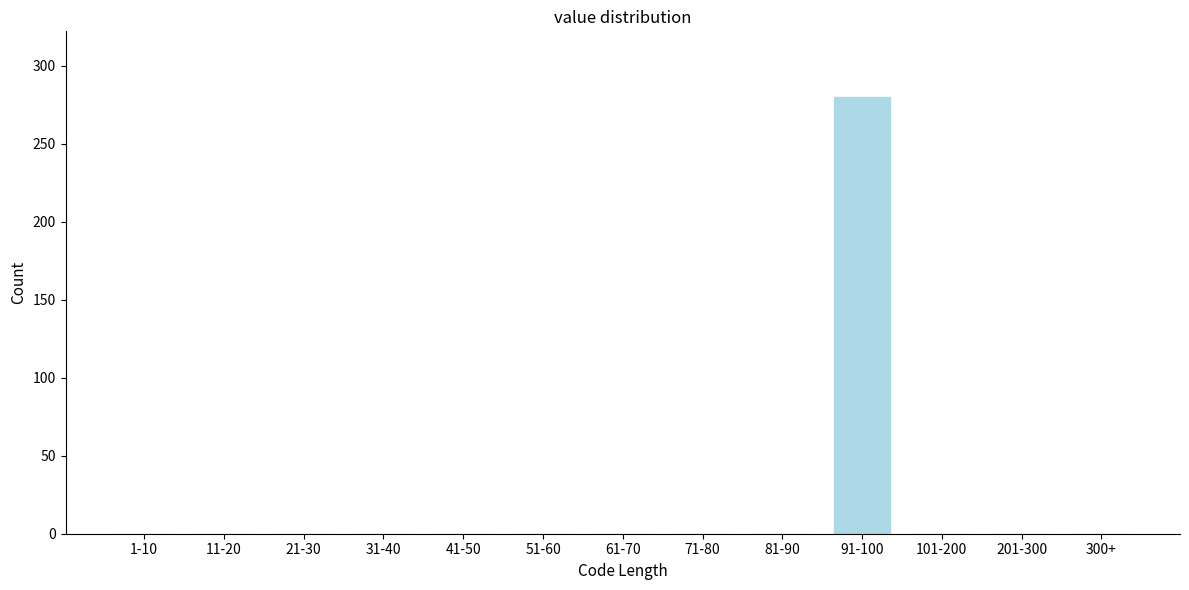

Reading left to right, transcribe all the data shown in this chart.

1-10=0	11-20=0	21-30=0	31-40=0	41-50=0	51-60=0	61-70=0	71-80=0	81-90=0	91-100=280	101-200=0	201-300=0	300+=0